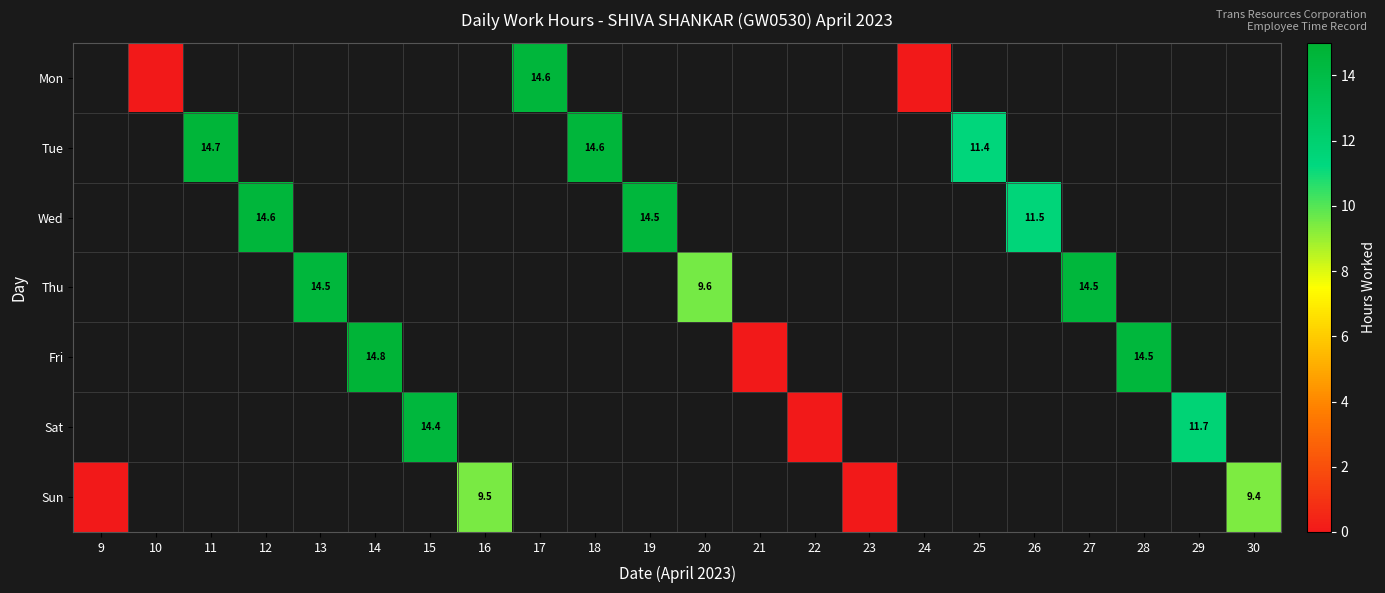

The Thu series shows 9.6 at 20. True or false?

True